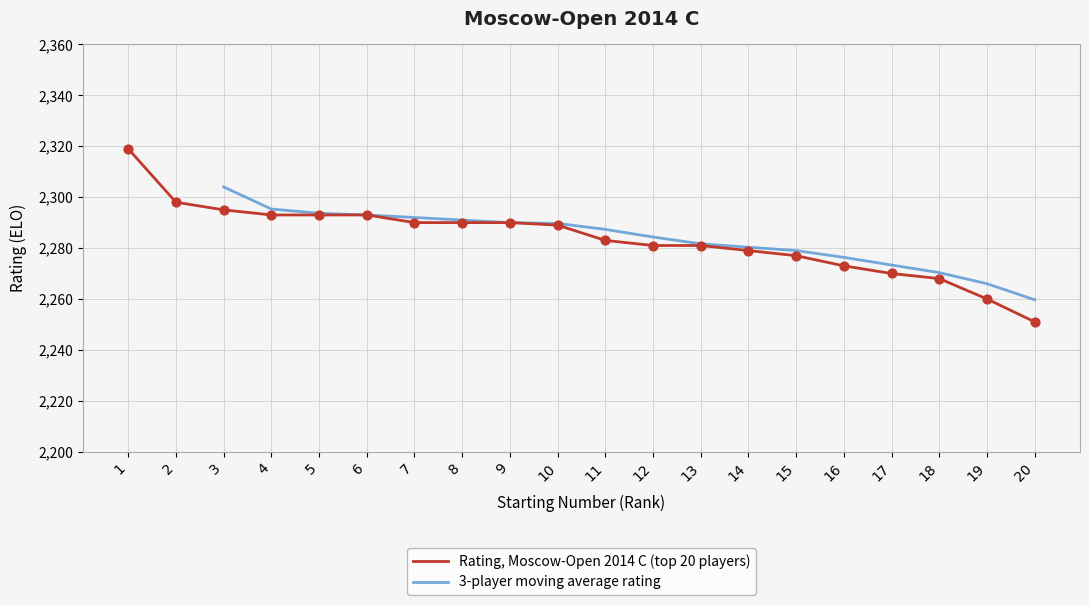

What is the change in value from 9 to 15?

-13